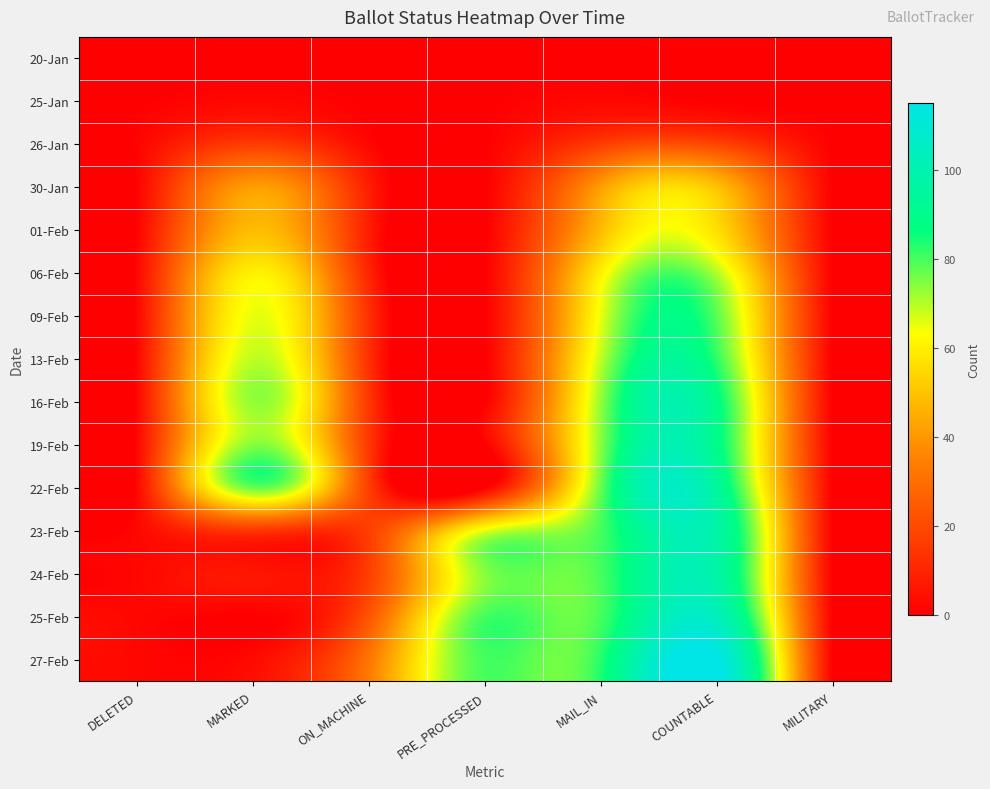

How many distinct data groups are displayed?

15